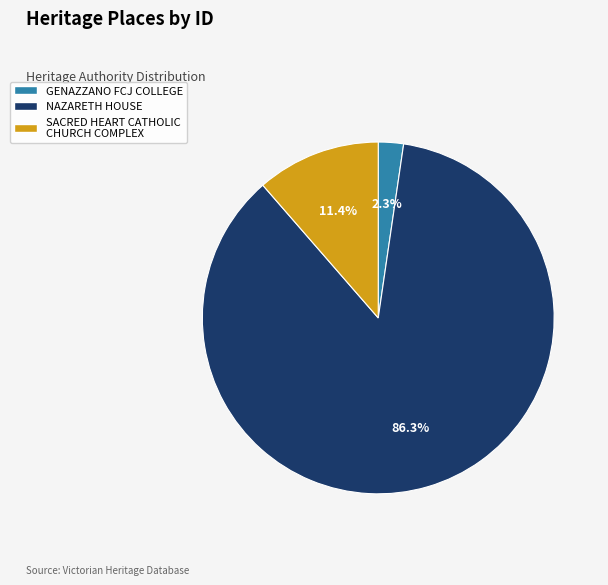

True or false: NAZARETH HOUSE accounts for 86% of the total.

True